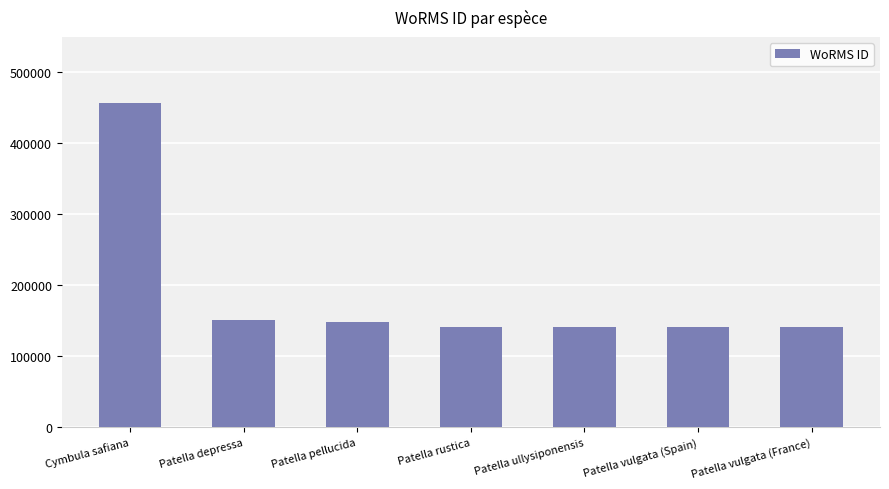

What is the sum of all values?

1318232